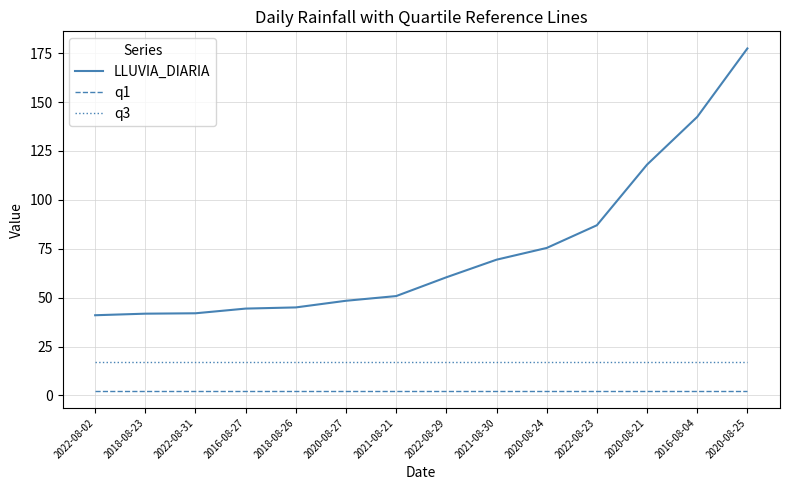

True or false: q1 and LLUVIA_DIARIA intersect in this chart.

False